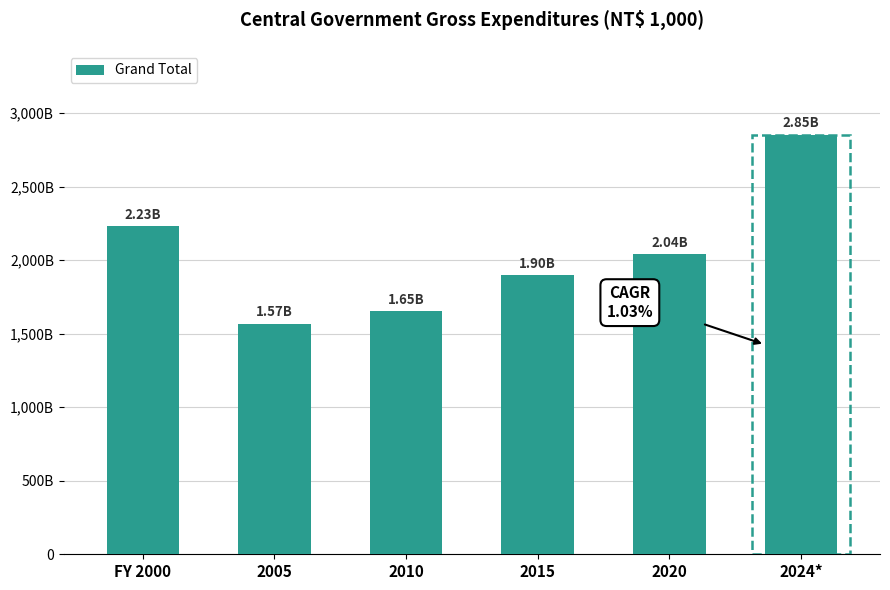

What is the change in value from 2015 to 2024*?

+956124159